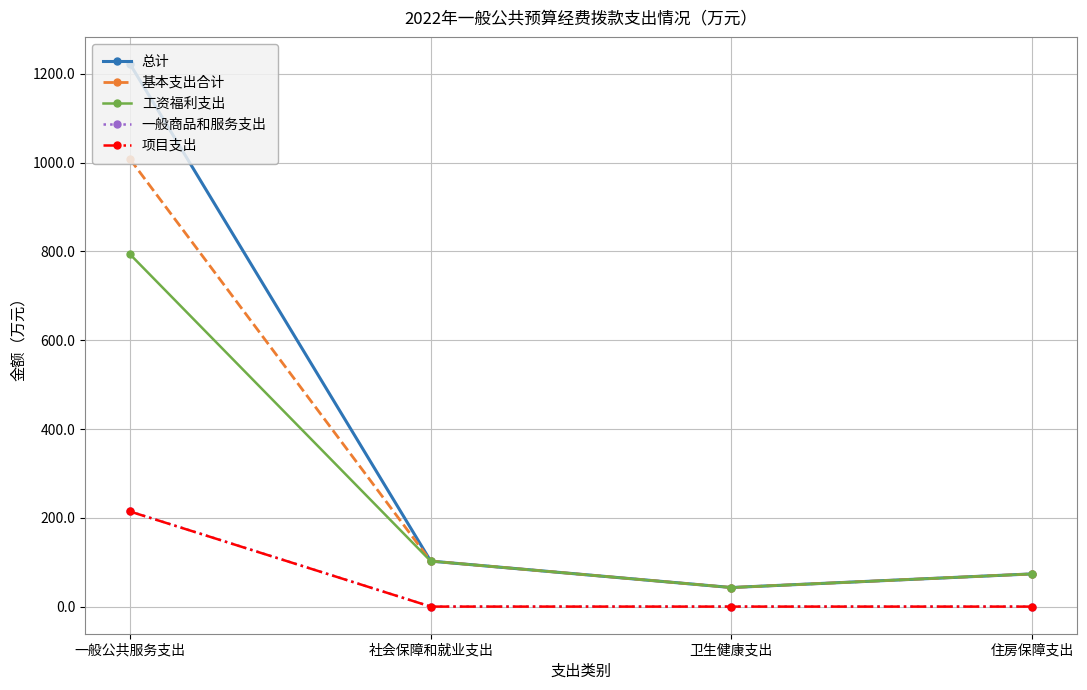

What is the label of the 1st point from the right?

住房保障支出